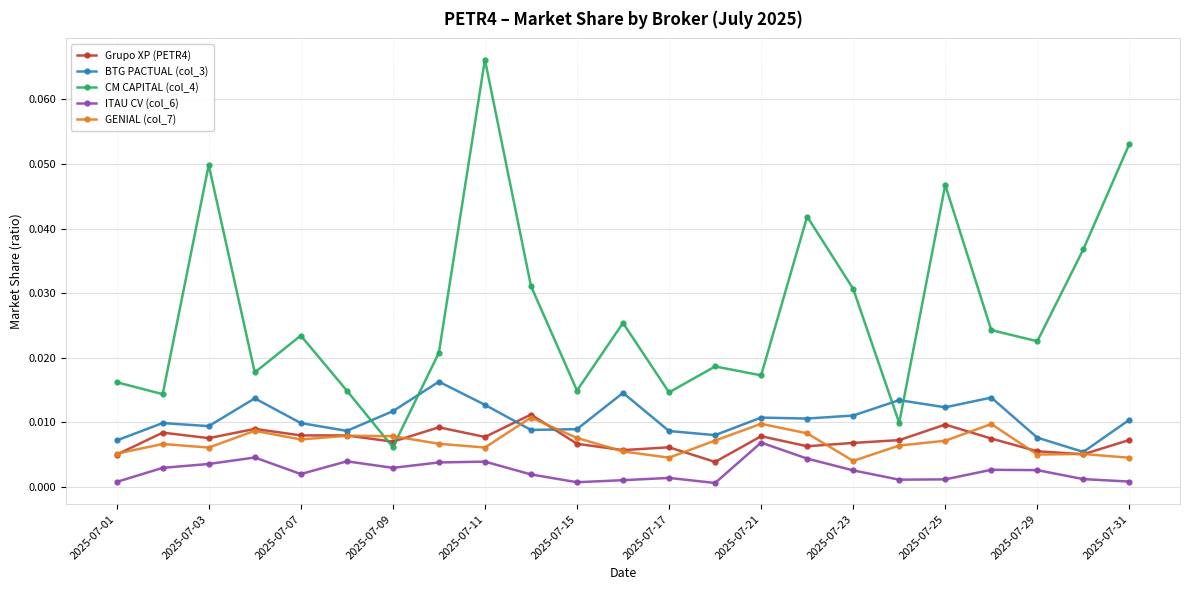

How many lines are shown in the chart?

5